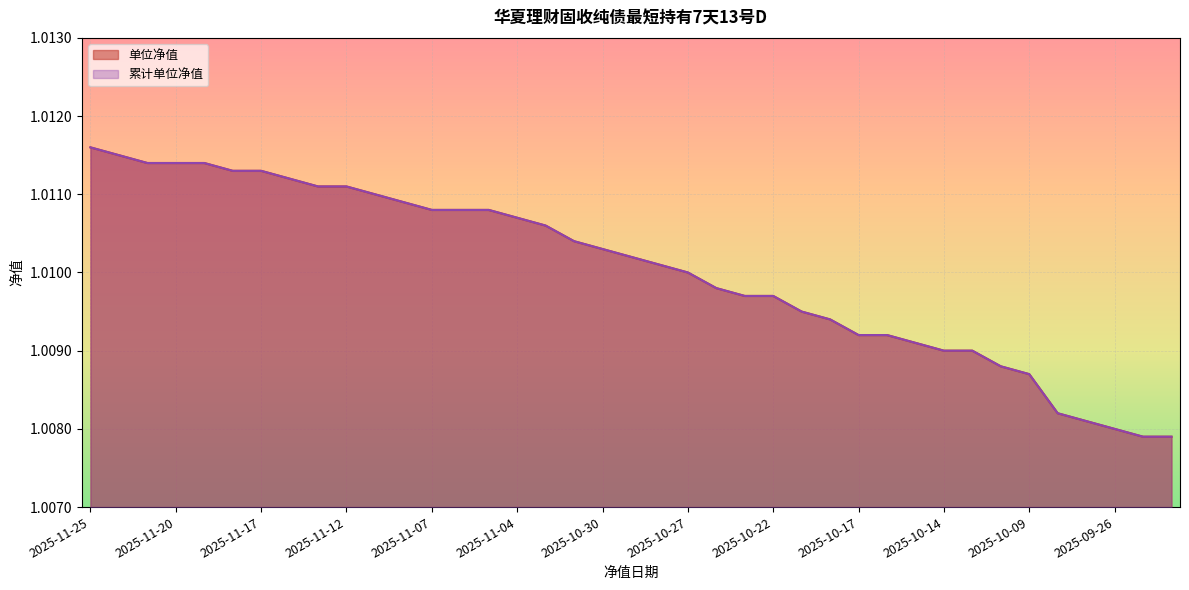

True or false: 单位净值 and 累计单位净值 intersect in this chart.

False